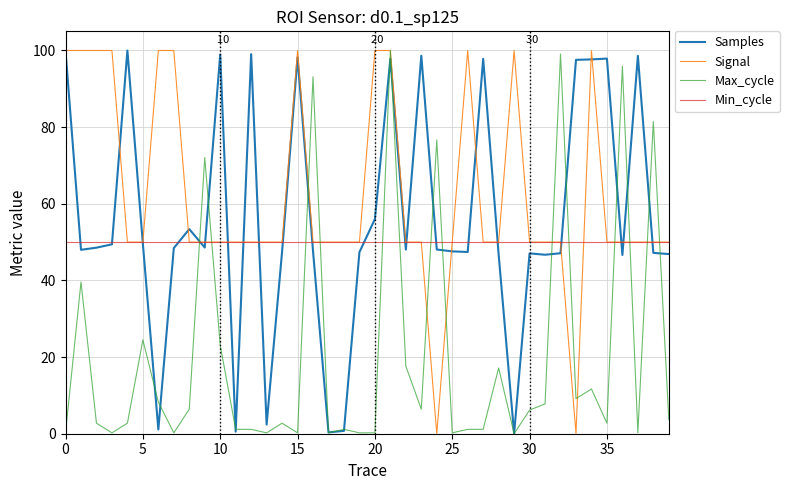

True or false: Min_cycle and Max_cycle cross at least once.

True